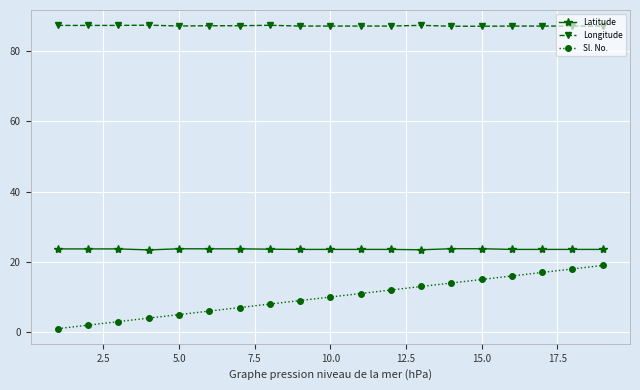

What is the value of the Longitude point at the 9th from the left?

87.2